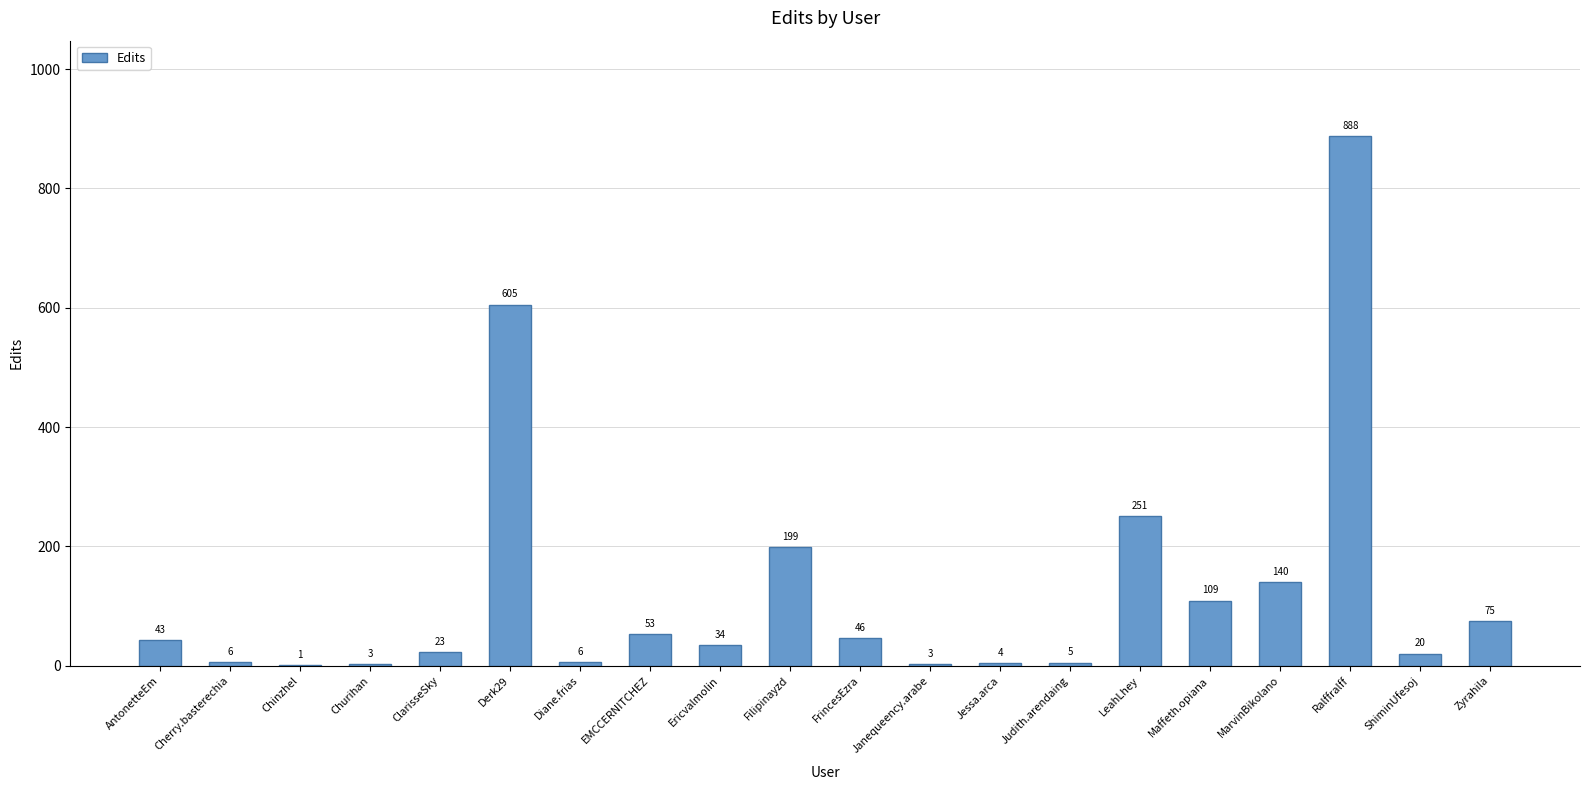

The chart shows a value of 43 at AntonetteEm. True or false?

True